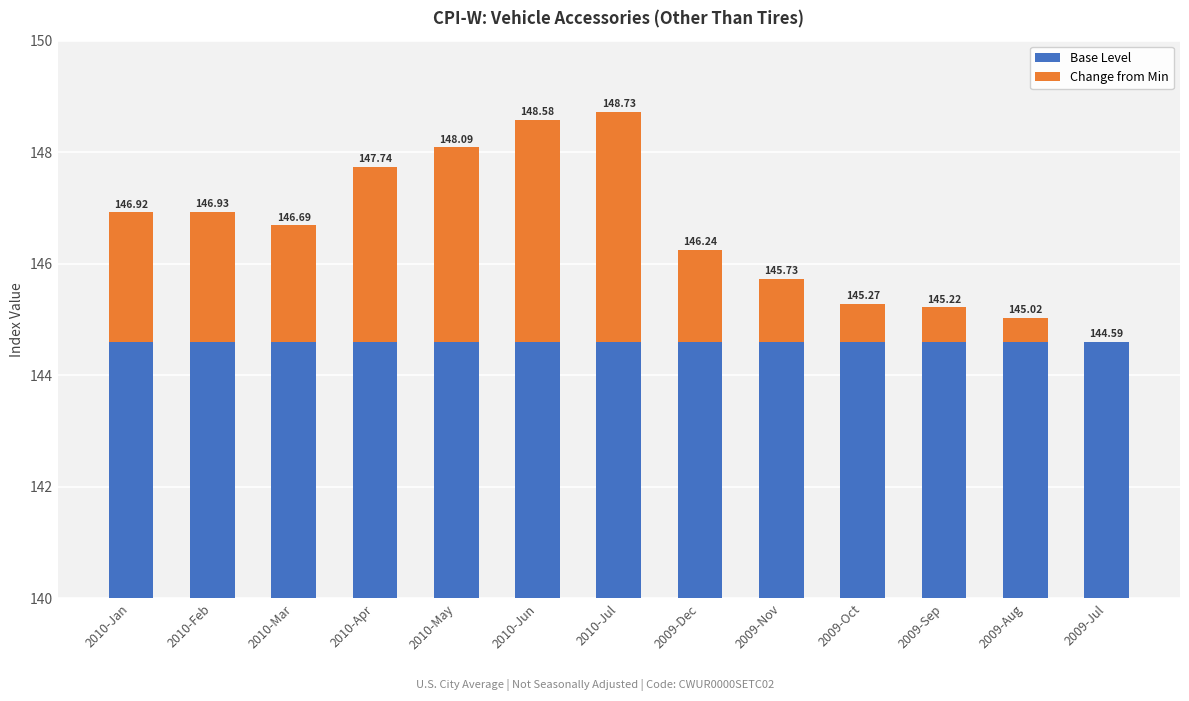

The value of Change from Min at 2010-Apr is 4.4. True or false?

False